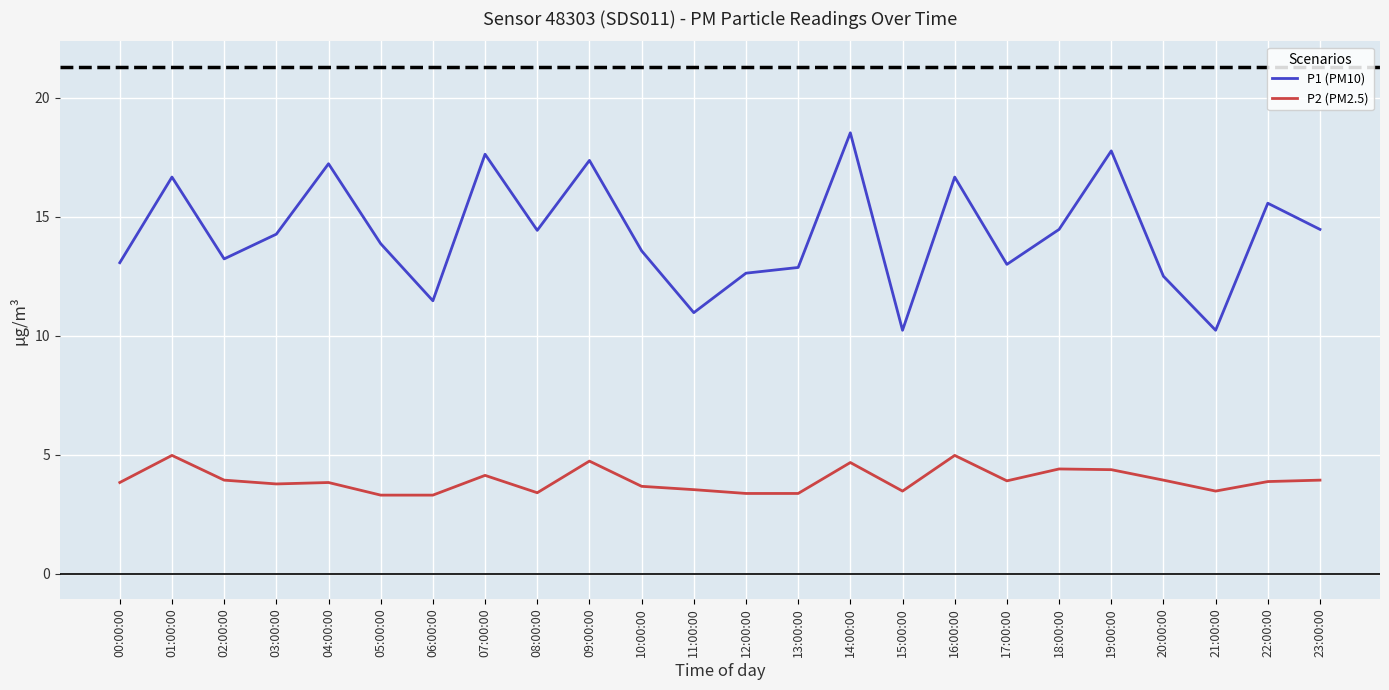

Between 01:00:00 and 08:00:00, which series saw the biggest shift?

P1 (PM10)